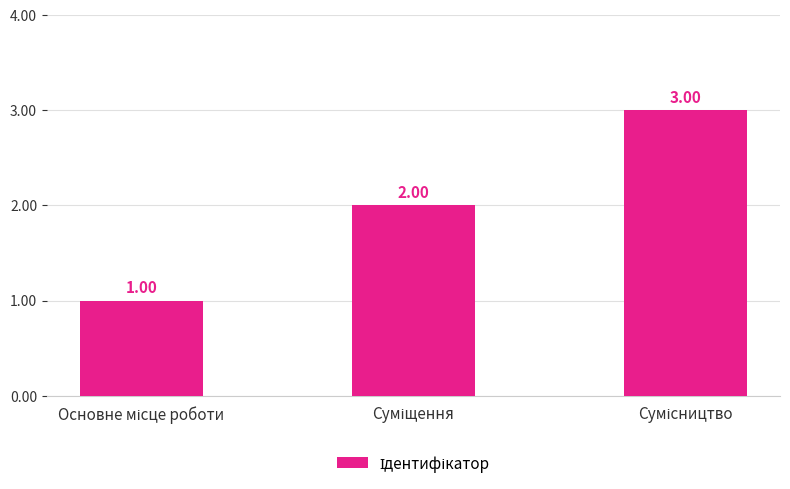

How many data points are less than 2?

1